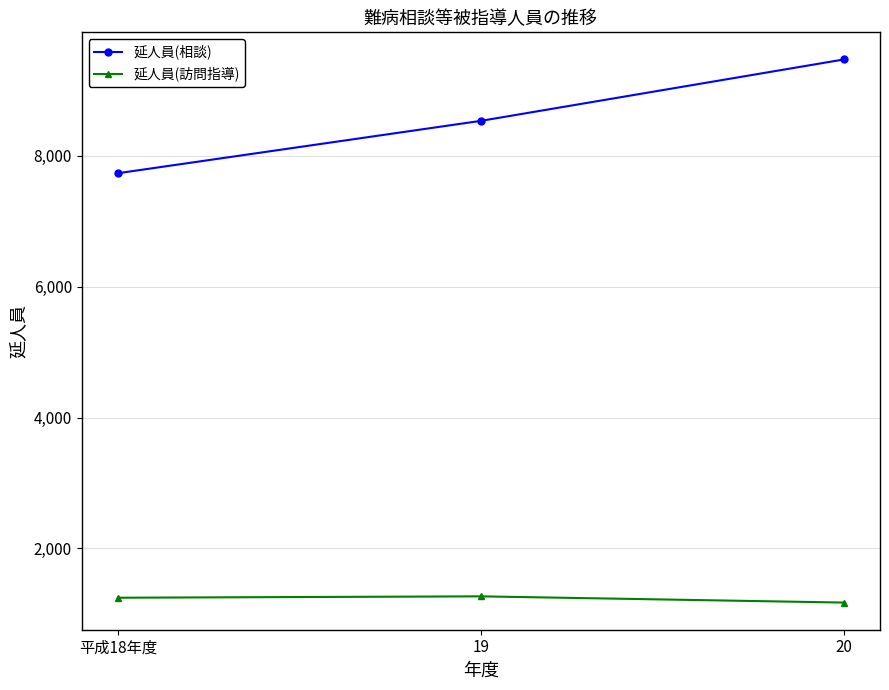

At 20, list the series in order from smallest to largest.

延人員(訪問指導), 延人員(相談)